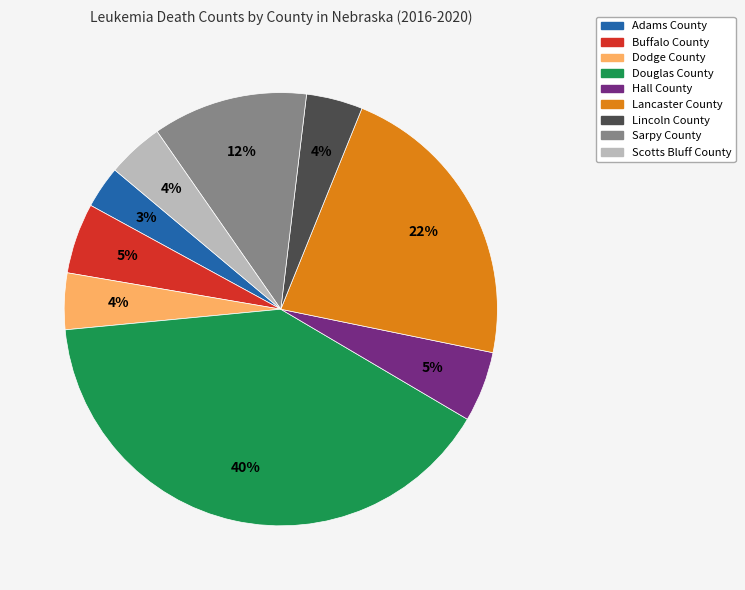

Is the sum of Lincoln County and Adams County greater than half?

No